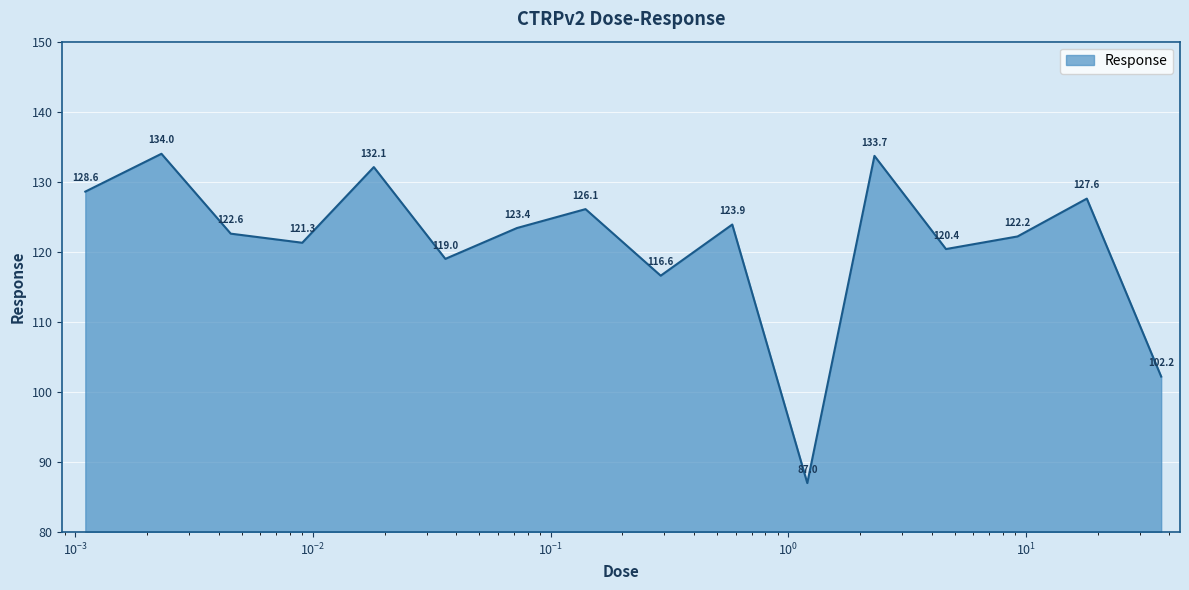

How many interior local valleys (lower than both neighbors) does the data have?

5